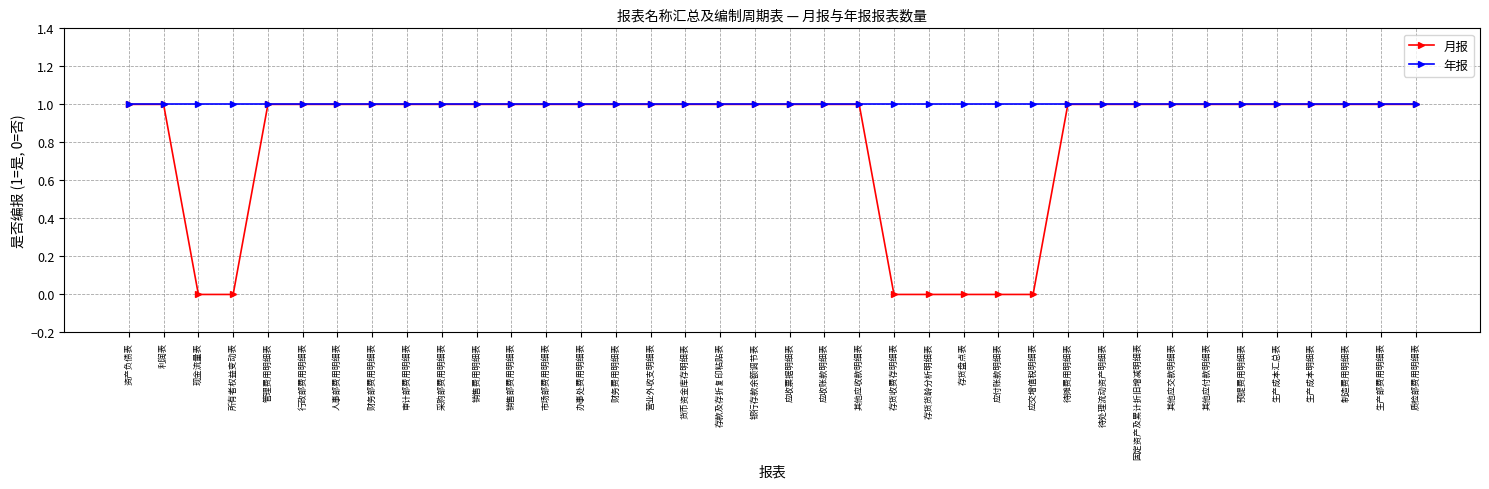

What is the average value of the 年报 series?

1